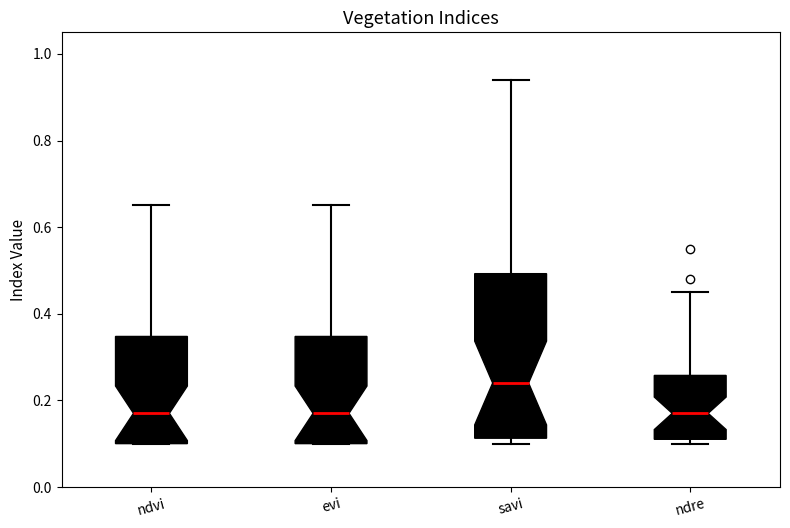

Reading left to right, transcribe this box plot: for each box, give where its median line is, the range the box spans, and where its two whiskers end, as read against the y-axis. The values are not printed on the chart, so give them approximately, as read against the axis.

ndvi: median 0.18, box 0.10 to 0.34, whiskers 0.10 to 0.66
evi: median 0.18, box 0.10 to 0.34, whiskers 0.10 to 0.66
savi: median 0.24, box 0.12 to 0.50, whiskers 0.10 to 0.94
ndre: median 0.18, box 0.12 to 0.26, whiskers 0.10 to 0.46